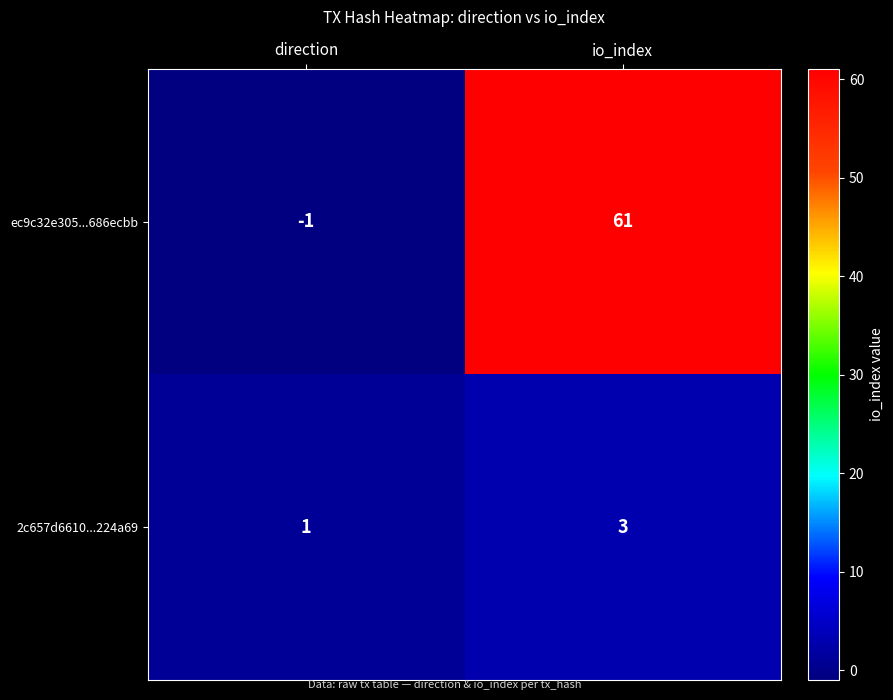

Rank the series by their average value, from lowest to highest.

2c657d6610...224a69, ec9c32e305...686ecbb